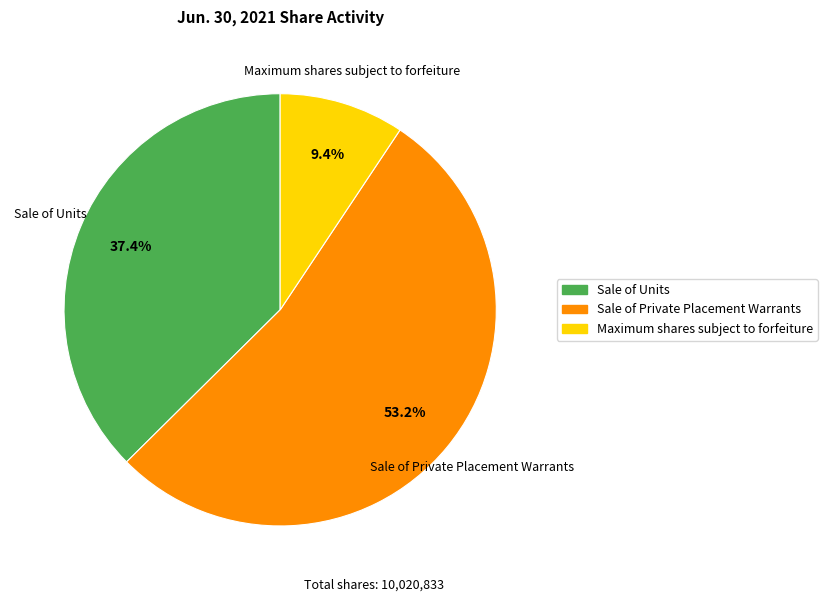

How many segments does this pie chart have?

3